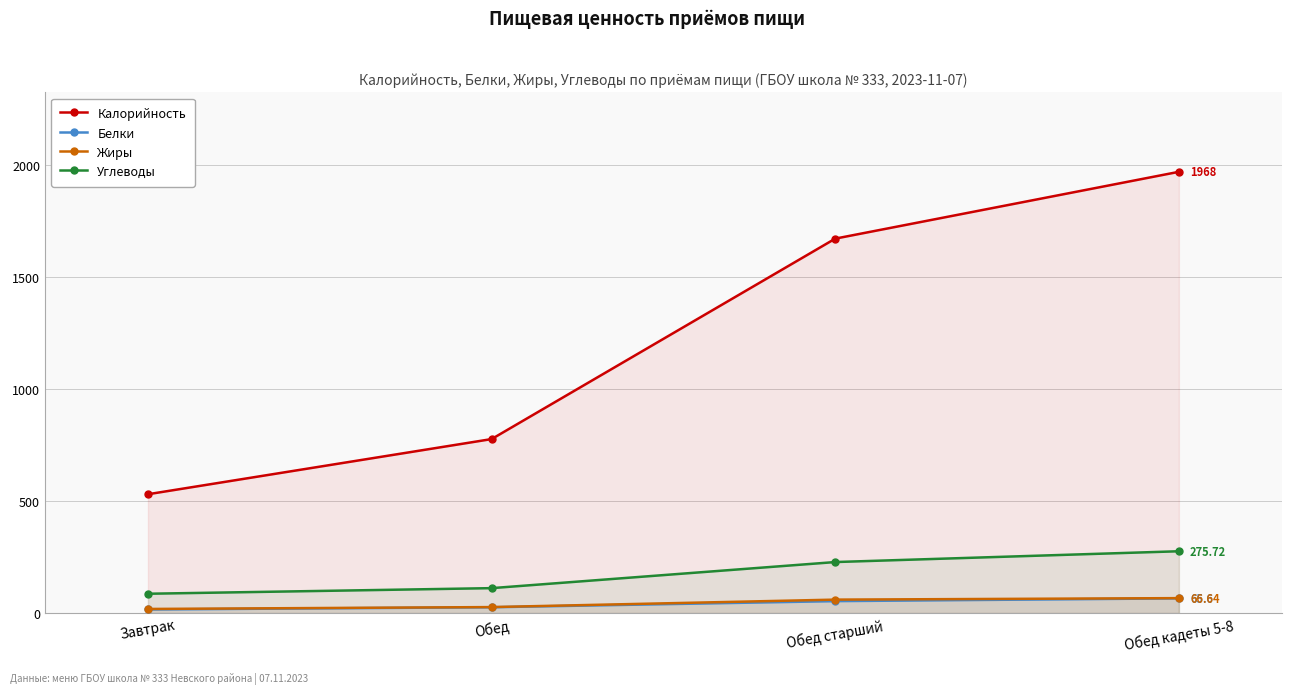

What is the difference between the Жиры values at Обед and Обед кадеты 5-8?

40.0